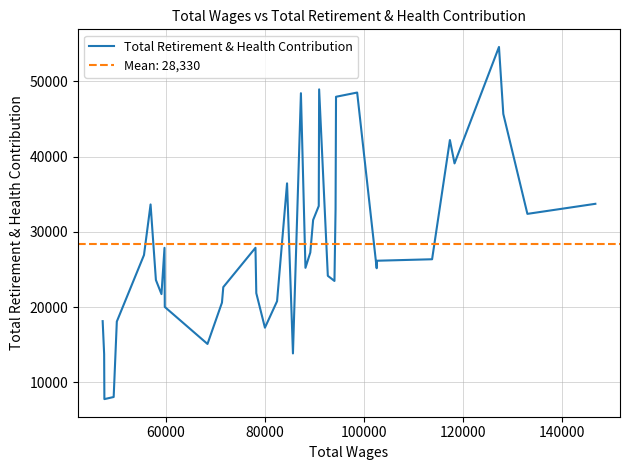

What is the highest value of the Total Retirement & Health Contribution series?

54553